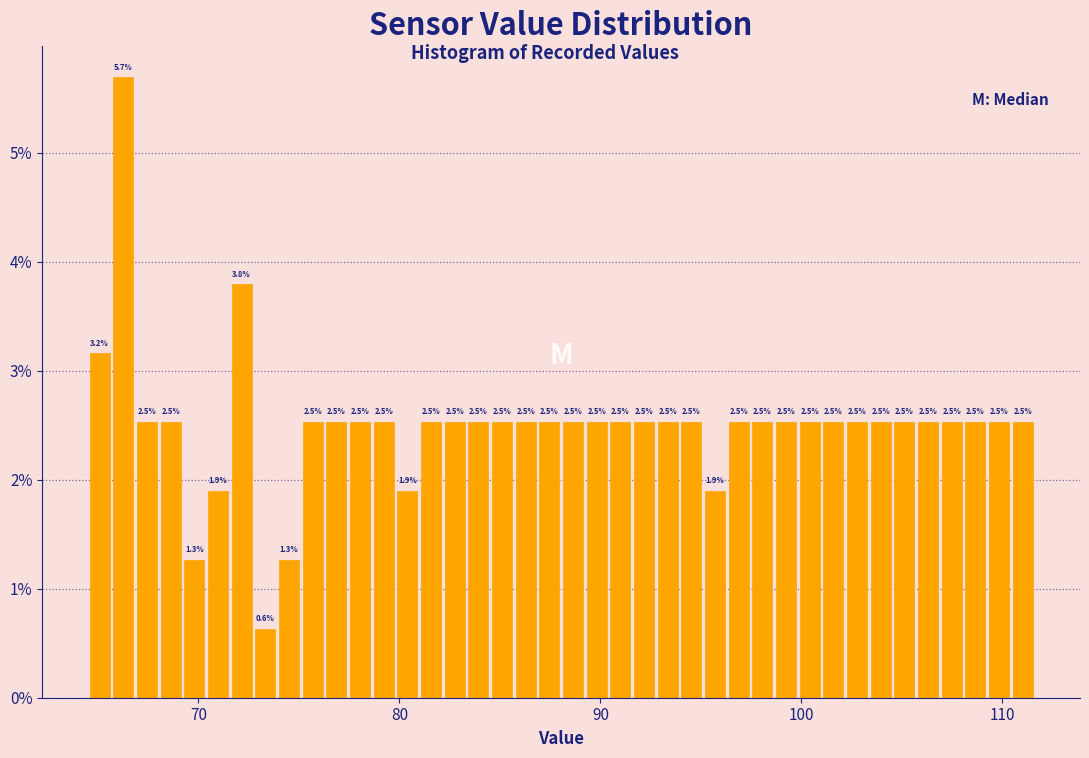

Read against the x-axis, roughly where is the centre of the tallest bar?

66